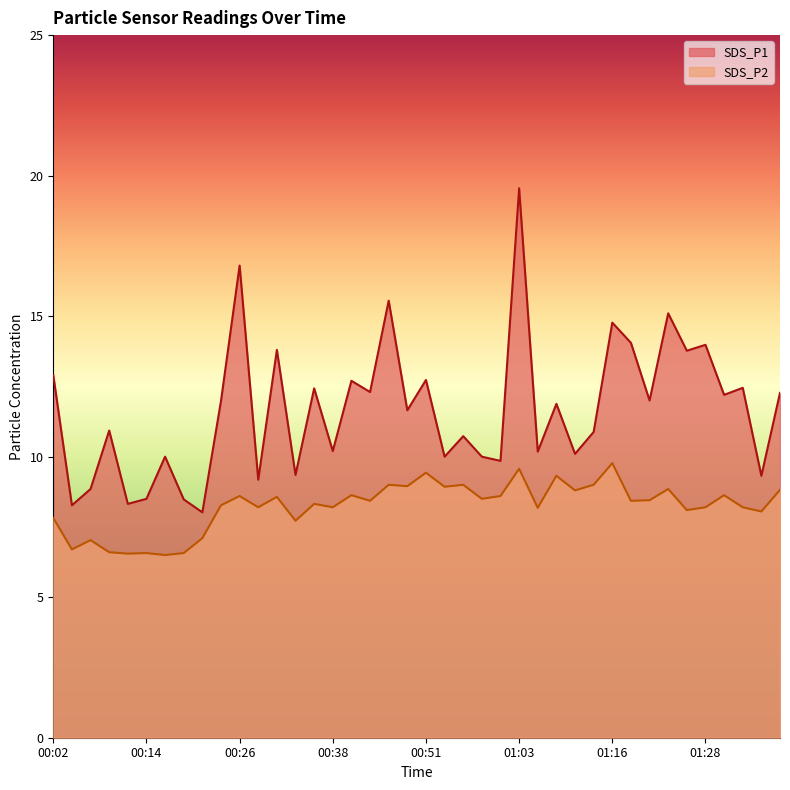

The value of SDS_P1 at 00:24 is 16.9. True or false?

False